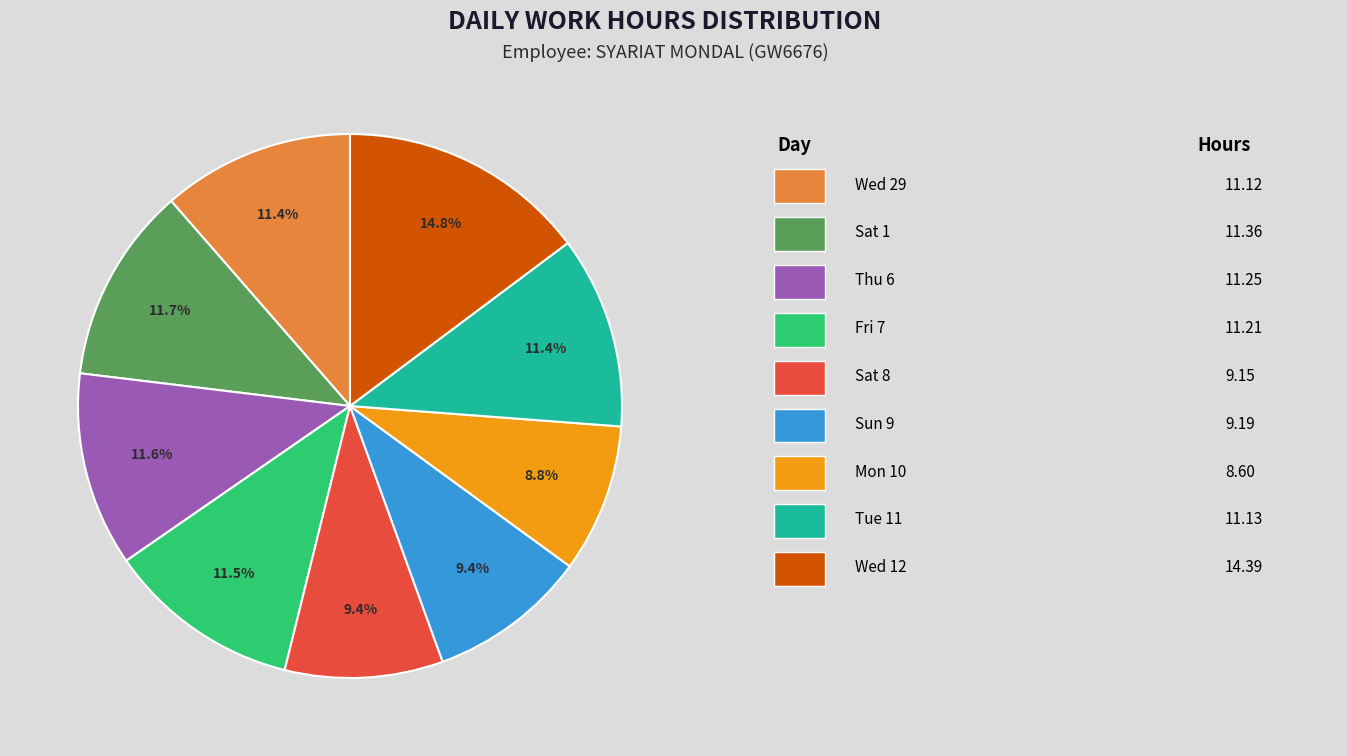

Does any single category account for the majority?

No